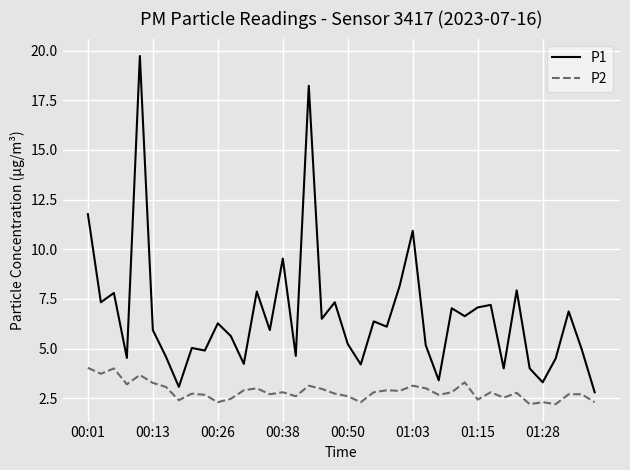

True or false: P1 has more than 0 interior local peaks.

True